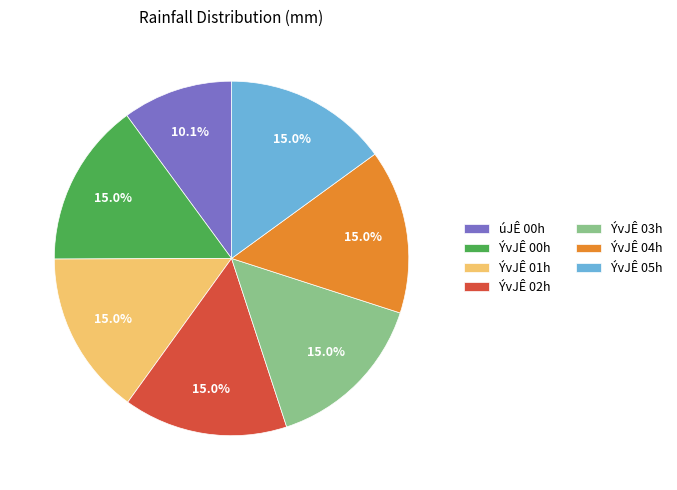

What percentage do ÝvJÊ 02h and ÝvJÊ 00h together represent?

30.0%